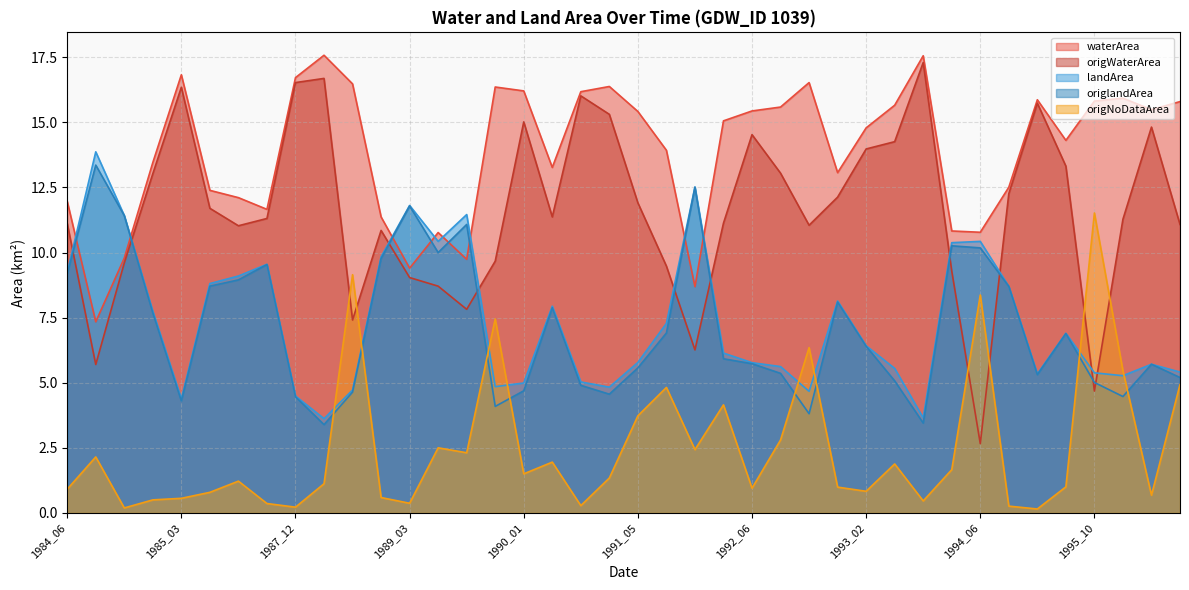

Which category has the highest value in the origlandArea series?

1984_08